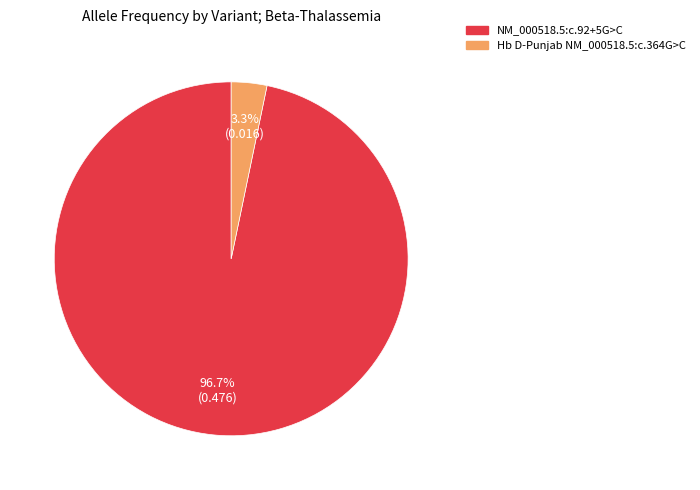

What is the majority slice?

NM_000518.5:c.92+5G>C